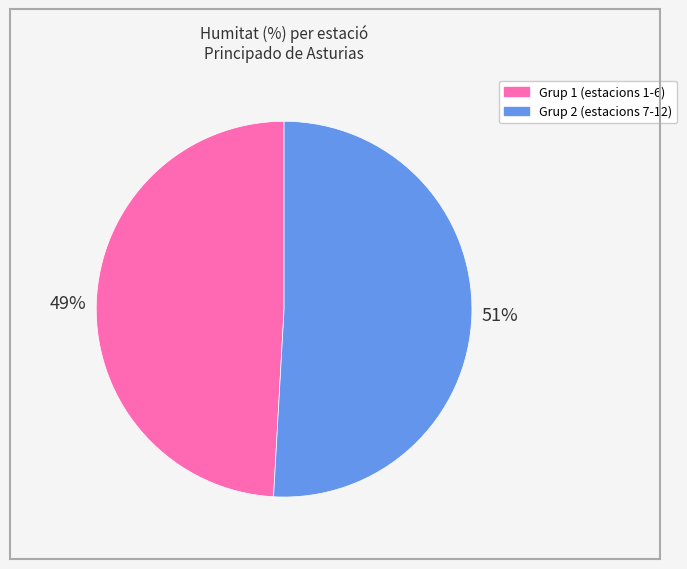

Is the sum of Grup 1 (estacions 1-6) and Grup 2 (estacions 7-12) greater than half?

Yes